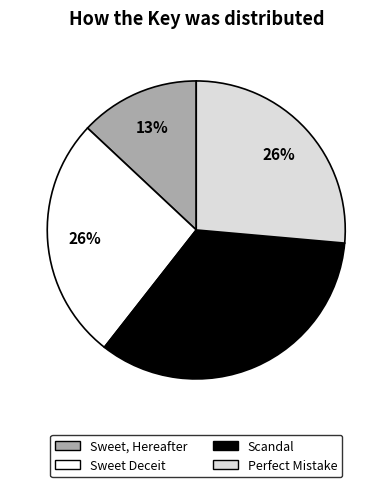

How many segments does this pie chart have?

4